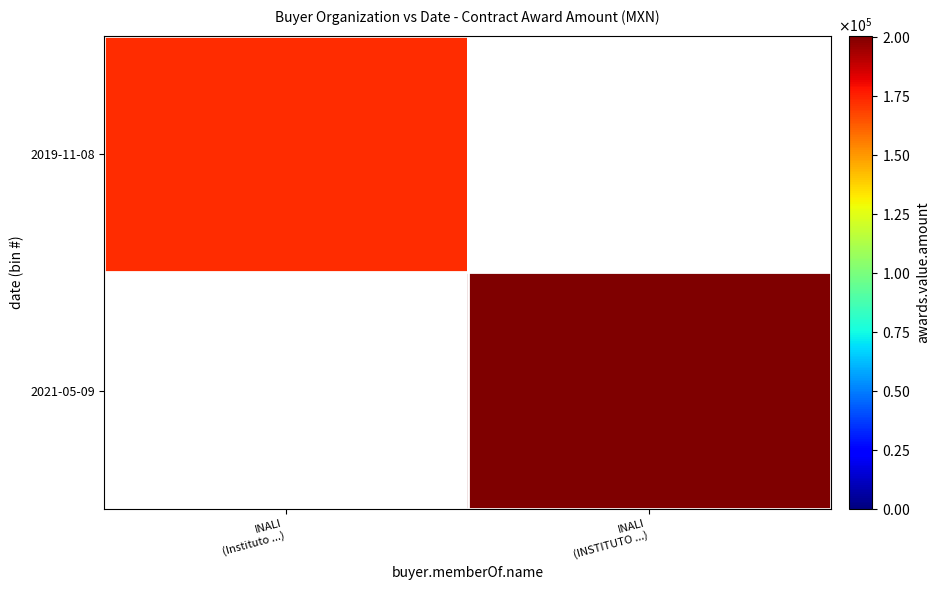

Which category has the lowest value across all series?

INALI
(Instituto ...)